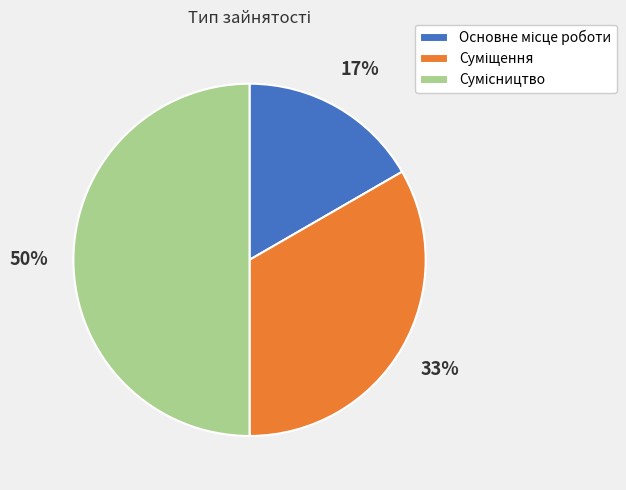

To the nearest percent, what is the difference between the largest and smallest slice percentages?

33%